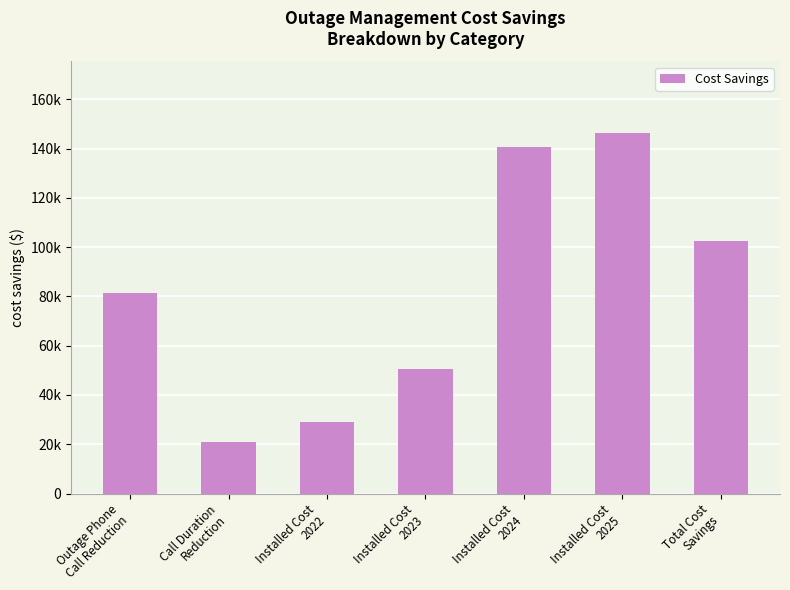

At which label does the data first exceed 81556?

Outage Phone
Call Reduction